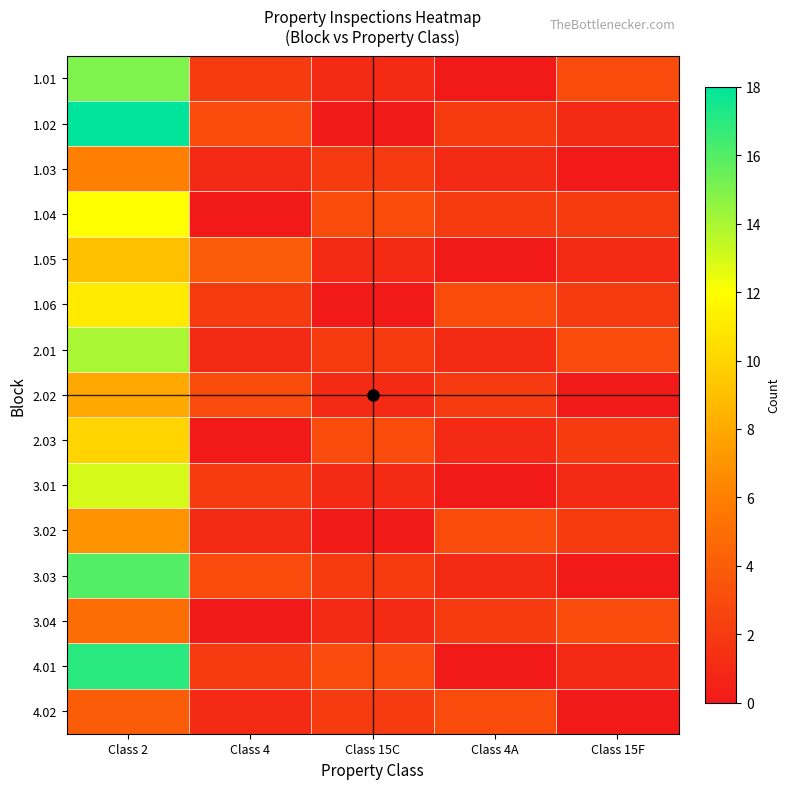

What is the maximum value shown in the chart?

18